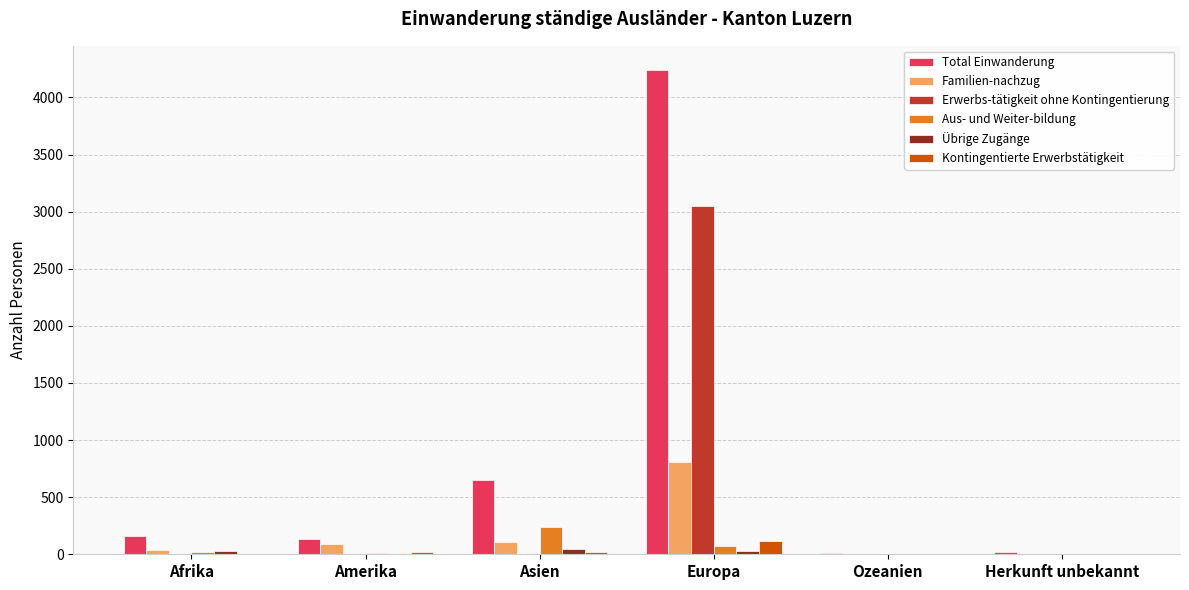

What is the difference between the Total Einwanderung values at Europa and Ozeanien?

4230